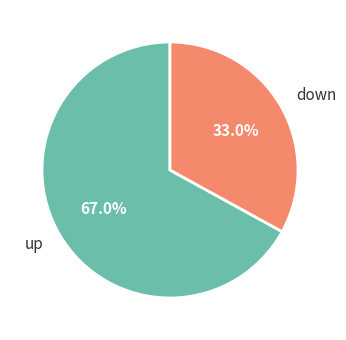

Which category has the smallest portion of the pie?

down